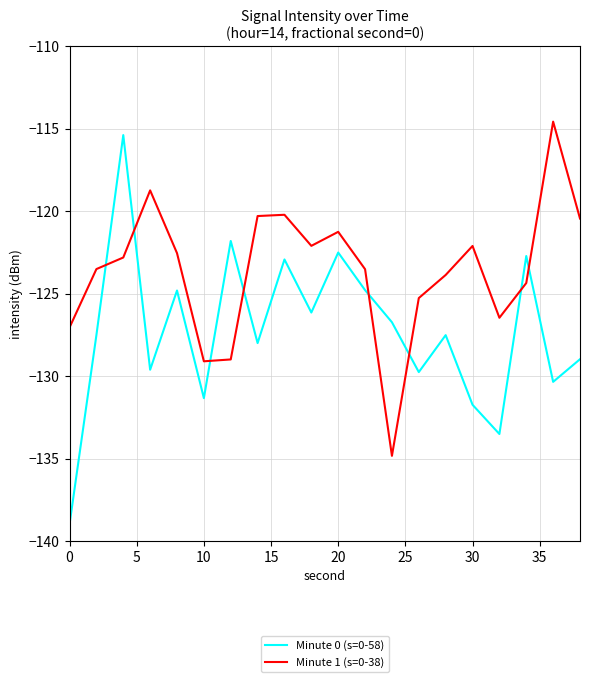

How many interior local peaks does the Minute 1 (s=0-38) series have?

5